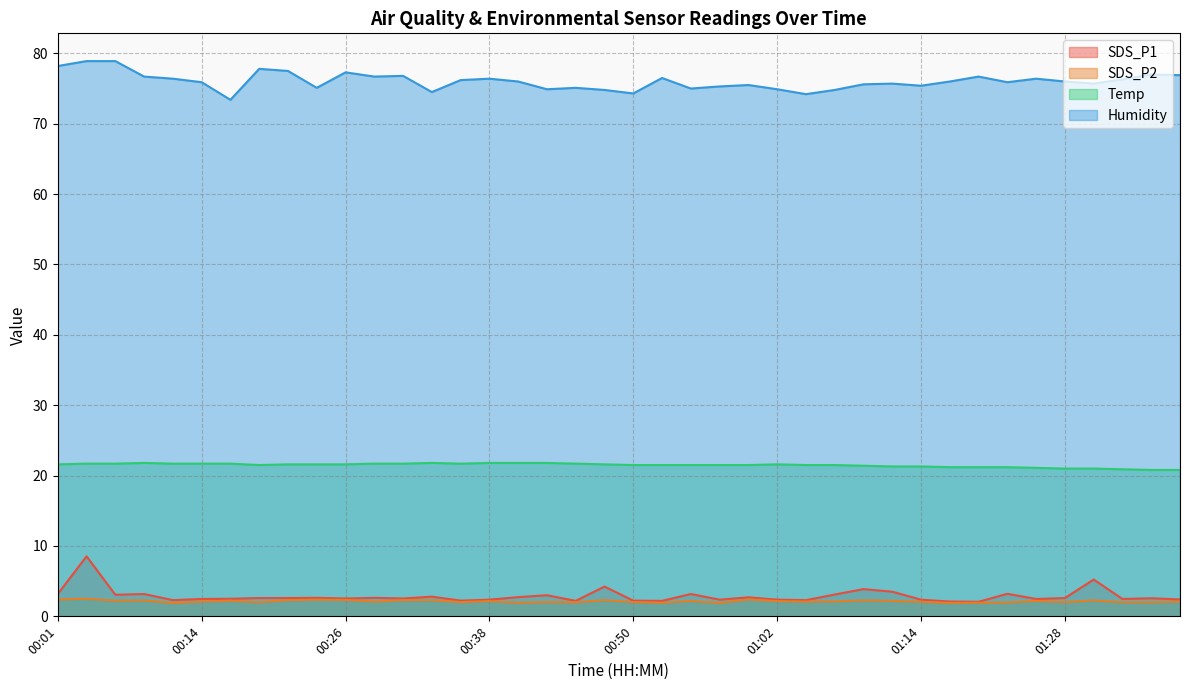

What is the label of the 16th point from the left?

00:38